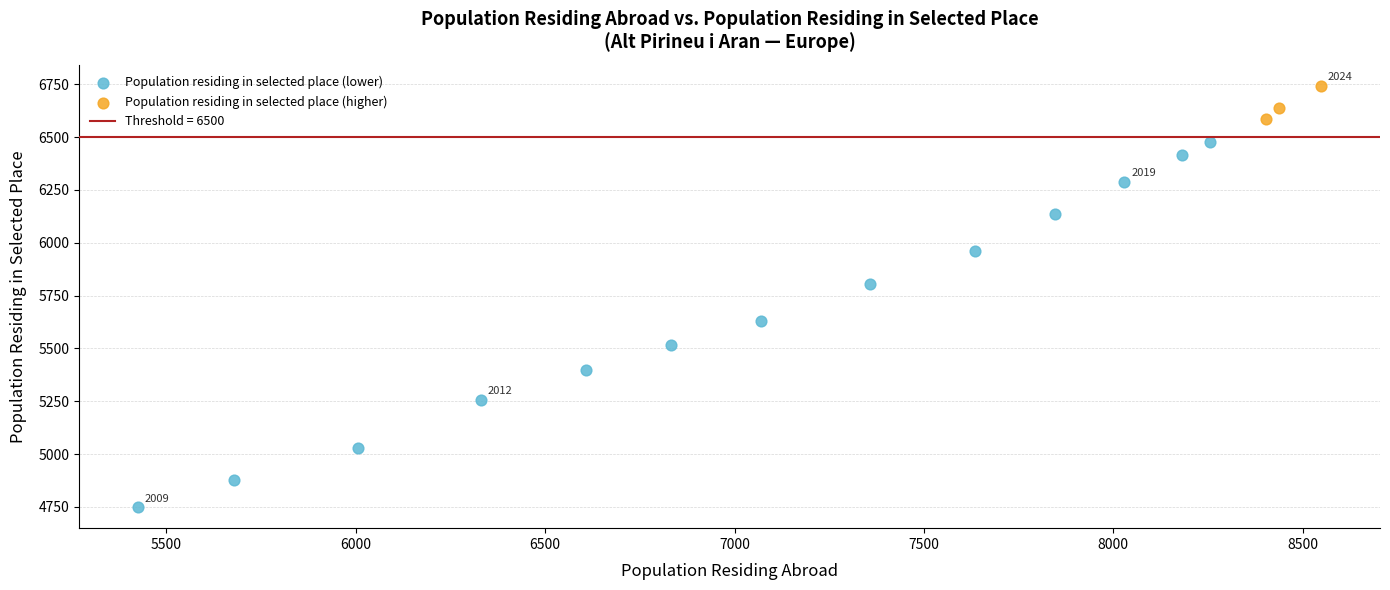

Which series has the largest Y range (max minus min)?

Population residing in selected place (lower)